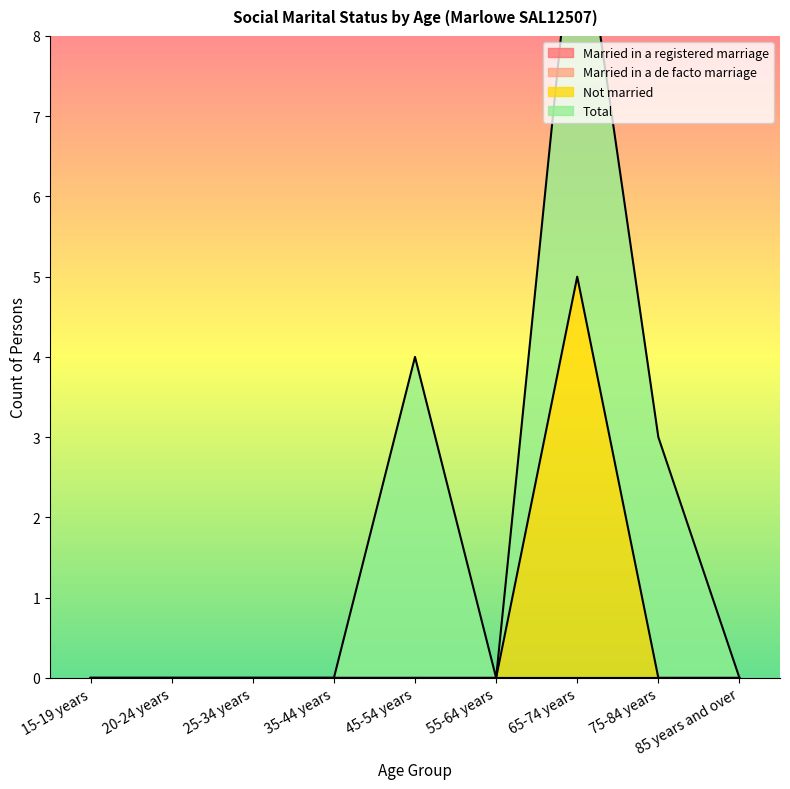

Is it true that Not married equals 3 at 45-54 years?

False